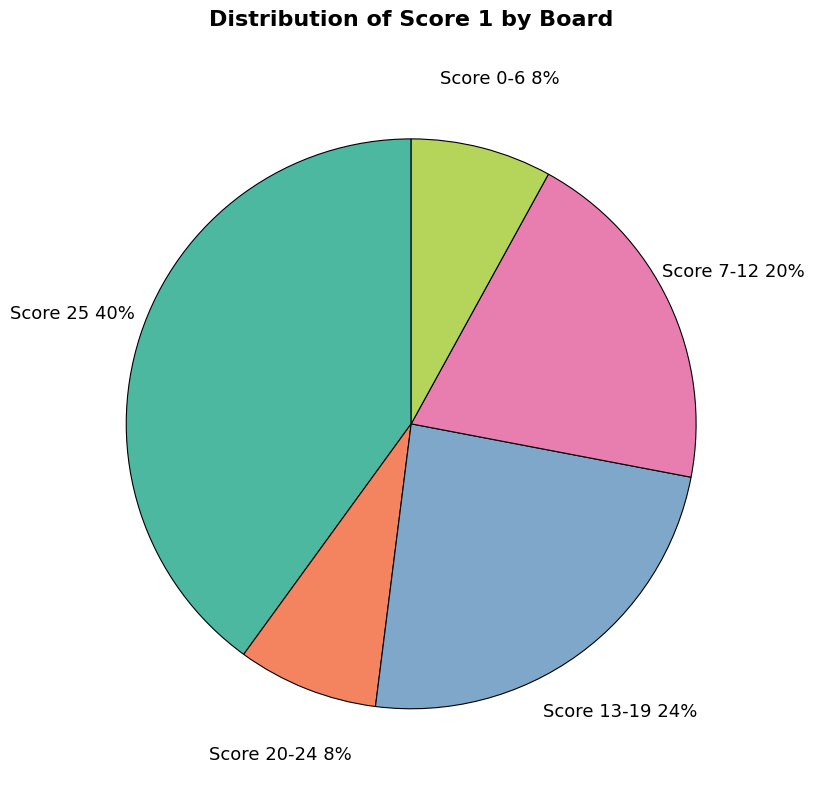

Does any single category account for the majority?

No